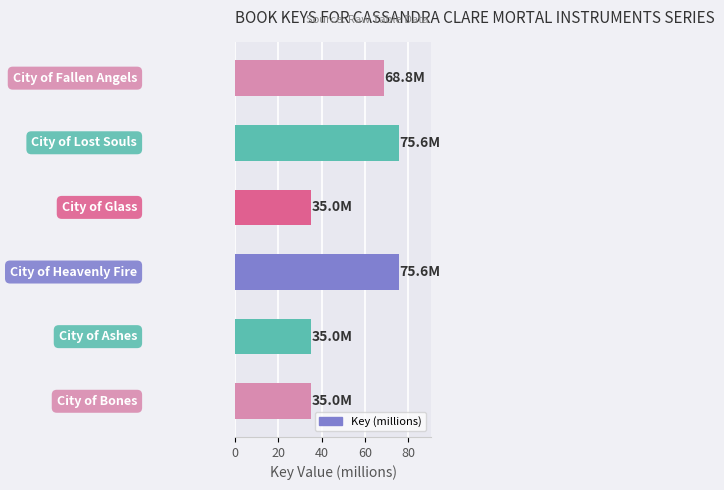

What is the difference between the maximum and minimum values?

40.6